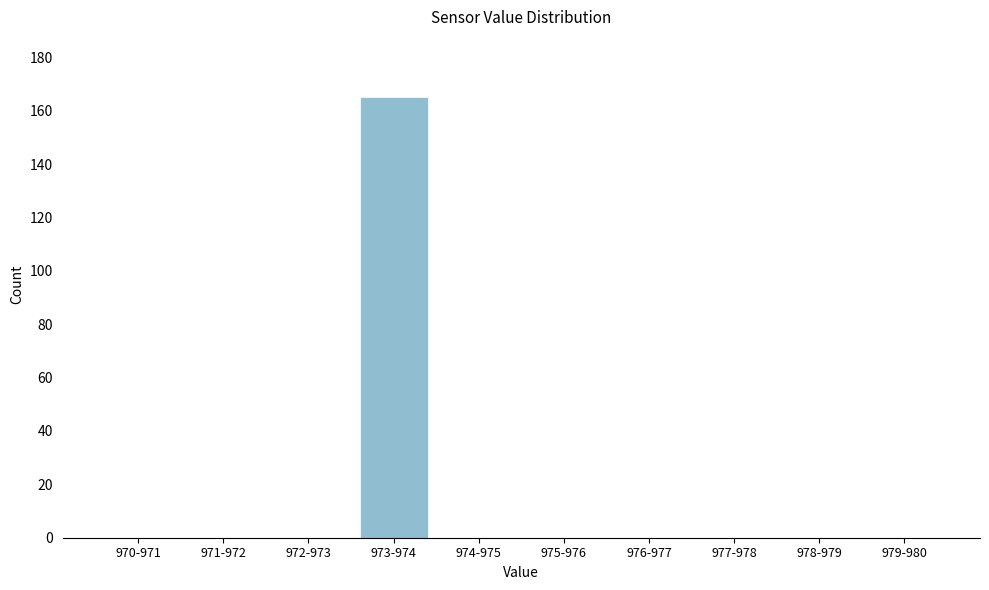

Reading left to right, what are all the values shown in this chart?

970-971=0	971-972=0	972-973=0	973-974=165	974-975=0	975-976=0	976-977=0	977-978=0	978-979=0	979-980=0